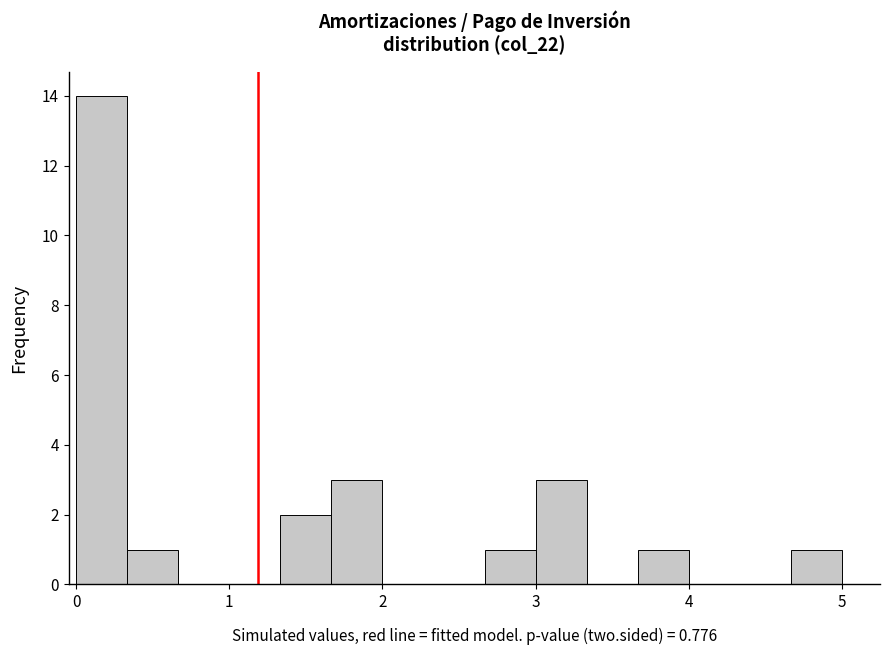

Read against the x-axis, roughly where is the centre of the tallest bar?

0.2